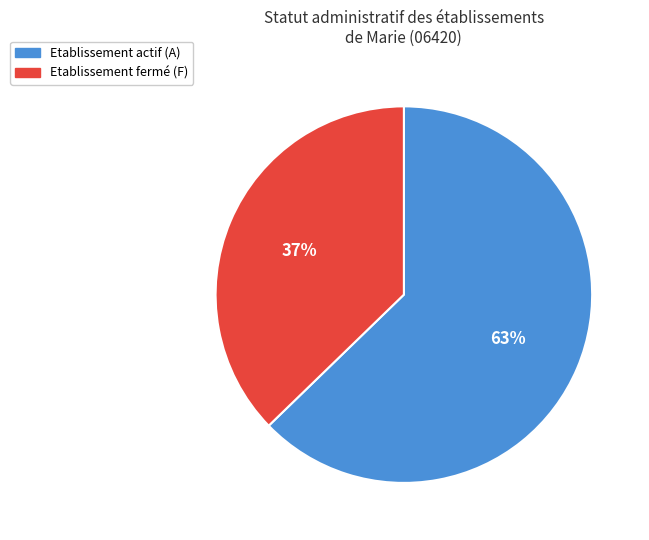

To the nearest percent, what is the average slice percentage?

50%